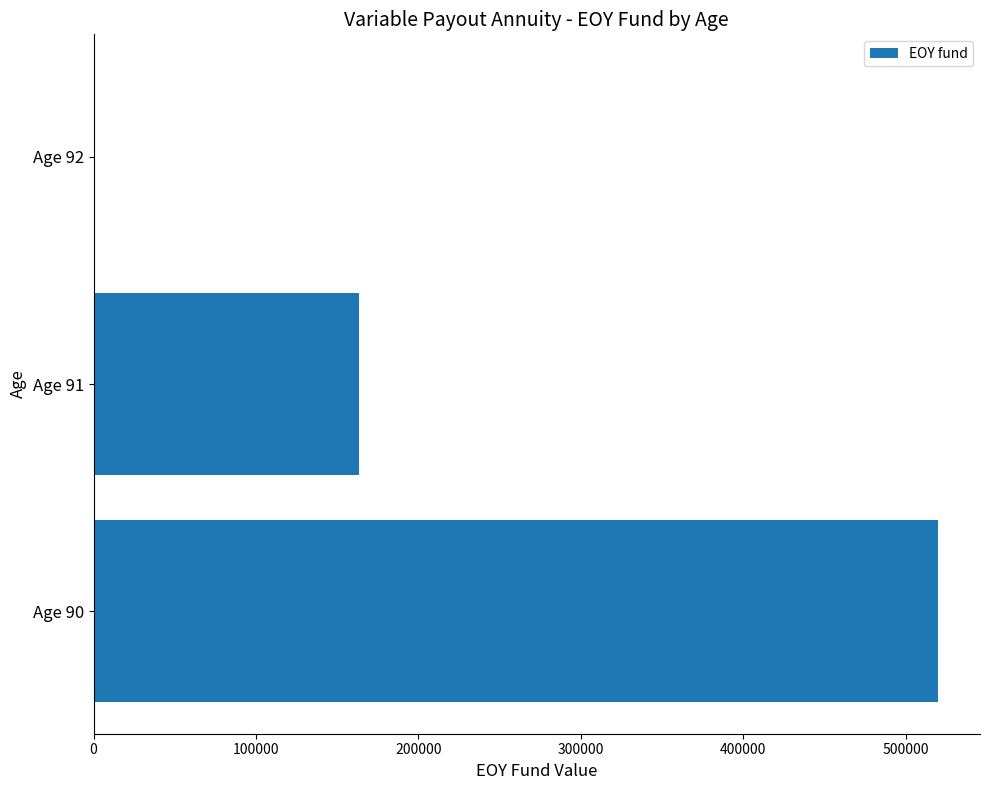

At which label is the value closest to 259921?

Age 91